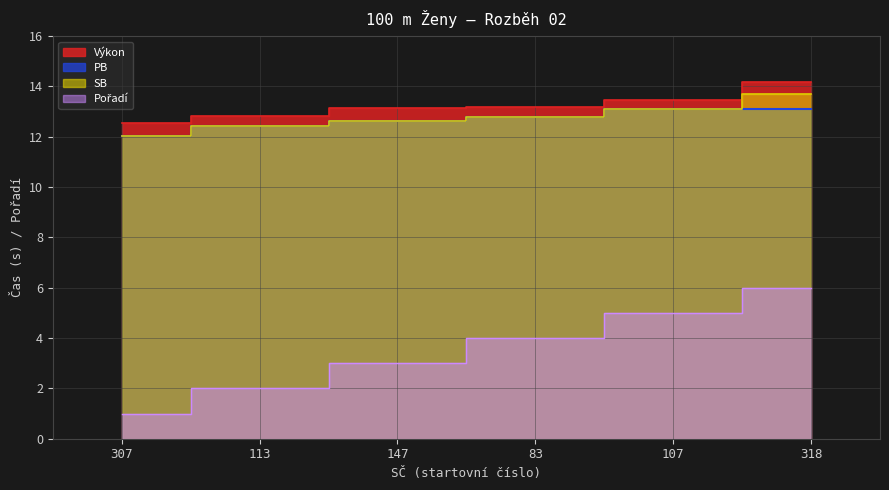

Reading left to right, extract all data points from this chart.

Pořadí: 307=1.0	113=2.0	147=3.0	83=4.0	107=5.0	318=6.0
Výkon: 307=12.6	113=12.8	147=13.2	83=13.2	107=13.5	318=14.2
PB: 307=12.0	113=12.4	147=12.6	83=12.8	107=13.1	318=13.1
SB: 307=12.0	113=12.4	147=12.6	83=12.8	107=13.1	318=13.7